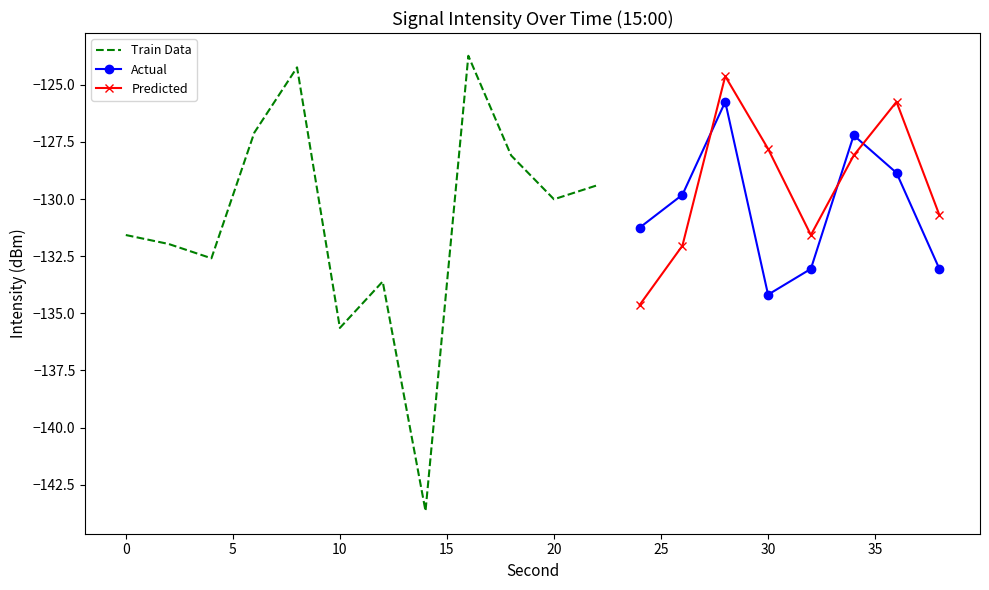

What is the value of the Actual point at the 5th from the left?

-133.1